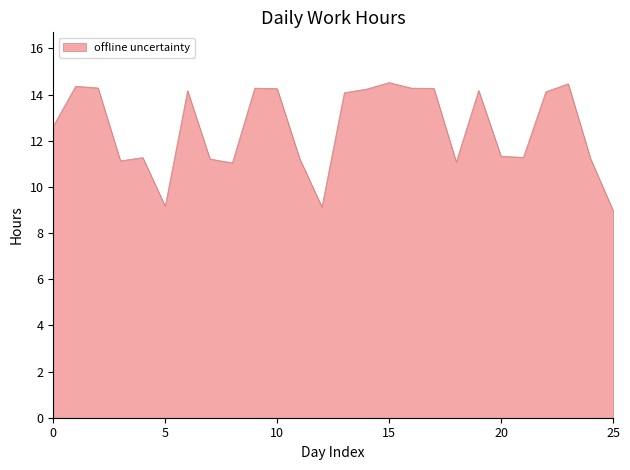

How many values are below 14?

13